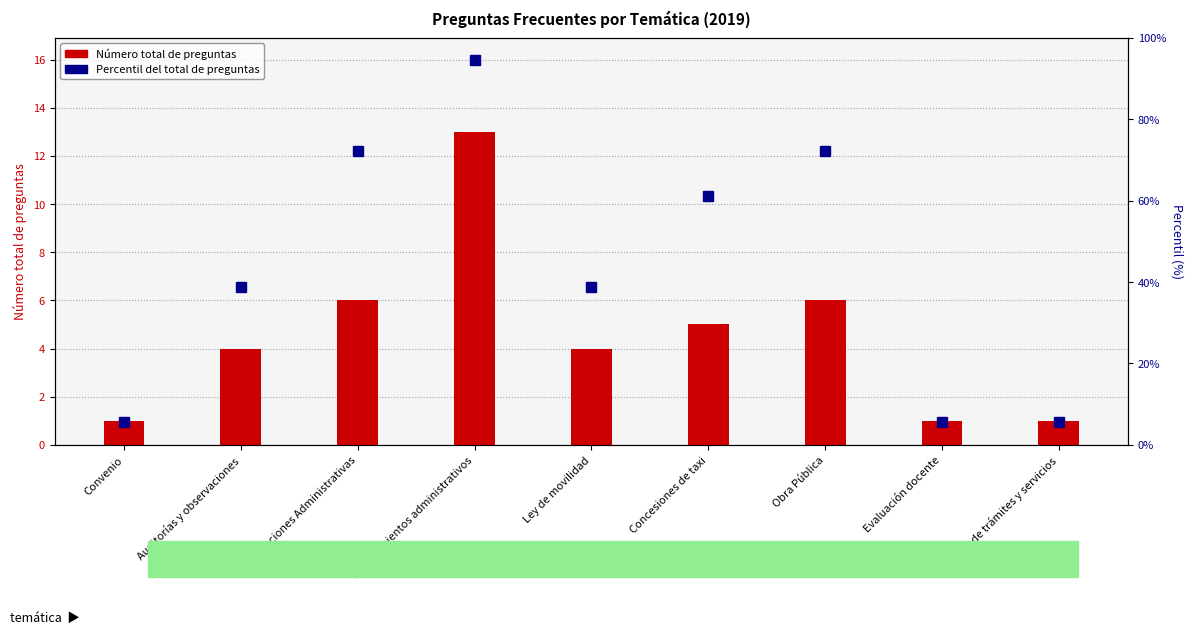

What is the greatest value displayed?

94.4